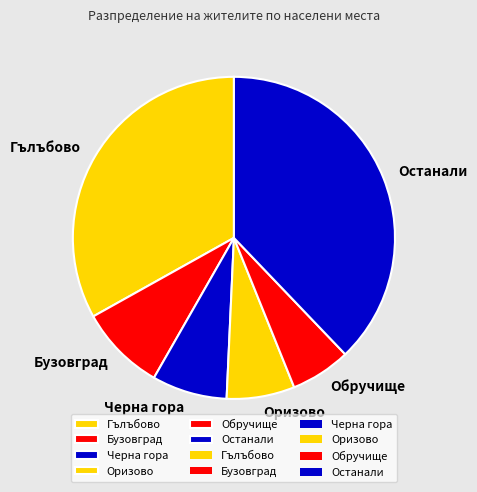

Which slice is the largest?

Останали